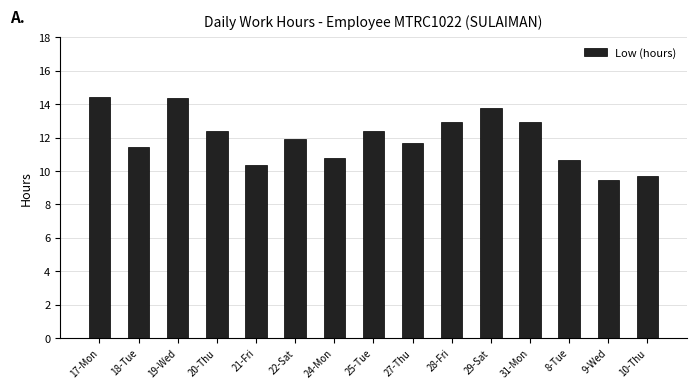

What position from the left is 8-Tue?

13